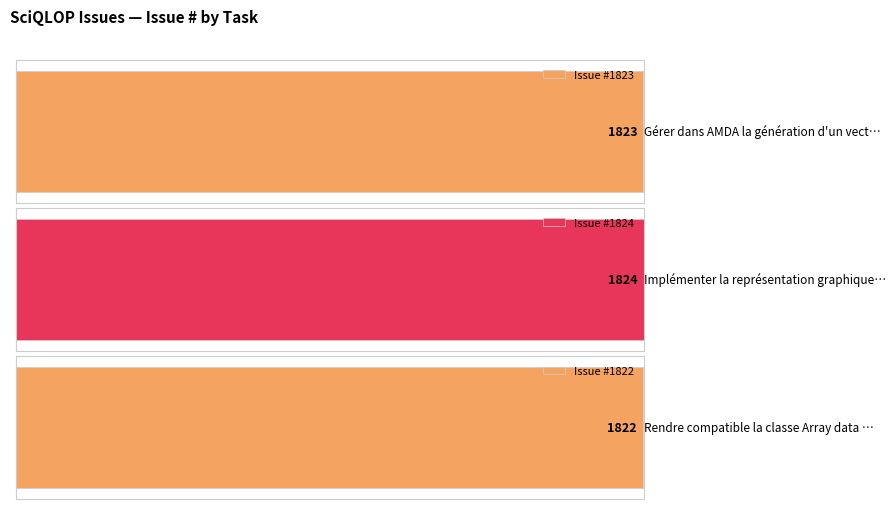

The chart shows a value of 1087 at 1823. True or false?

False